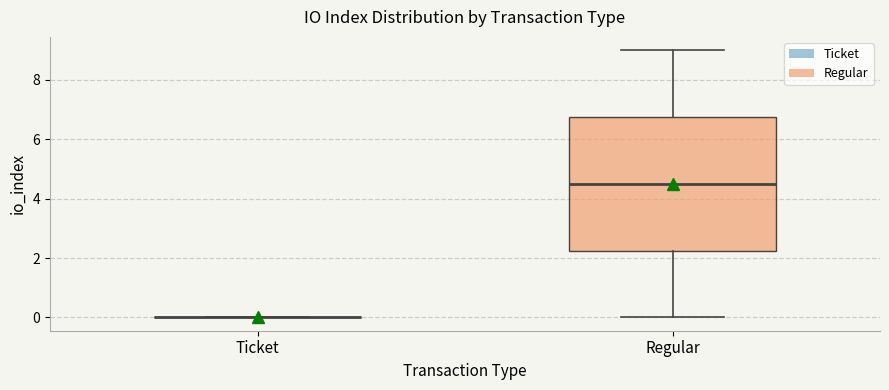

Where is the upper edge of the box for Regular on the y-axis? The values are not printed on the chart, so give them approximately, as read against the axis.

6.8